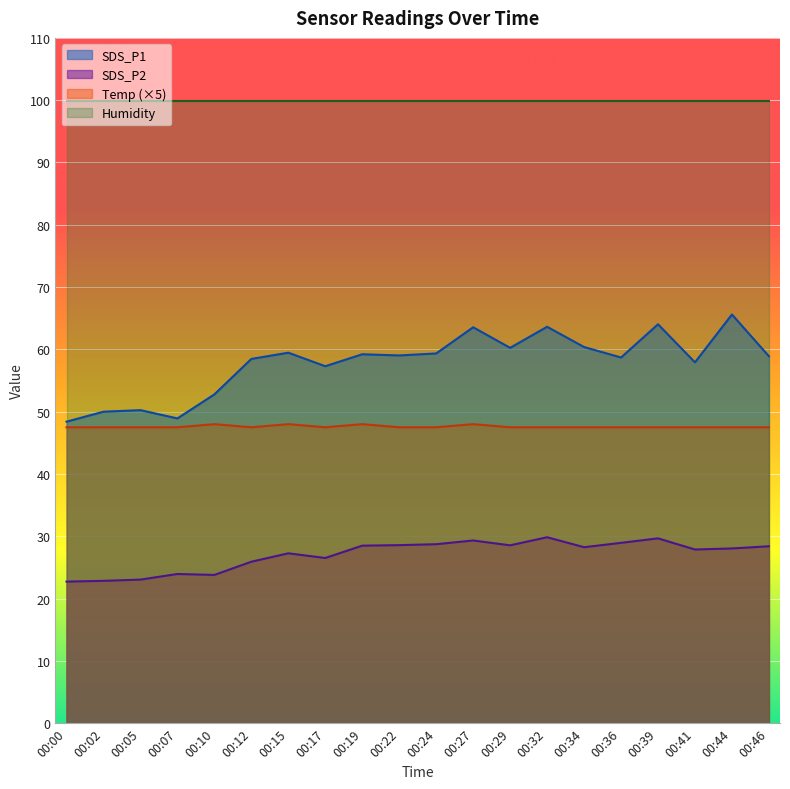

What is the difference between the maximum and minimum values in the Temp series?

0.5